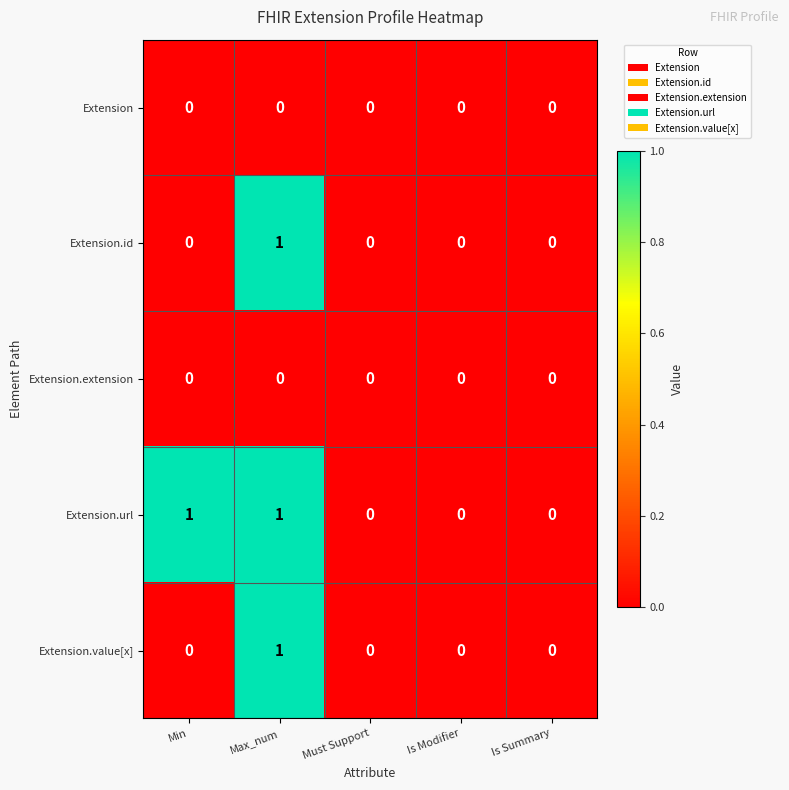

Which series has the largest total across all categories?

Extension.url